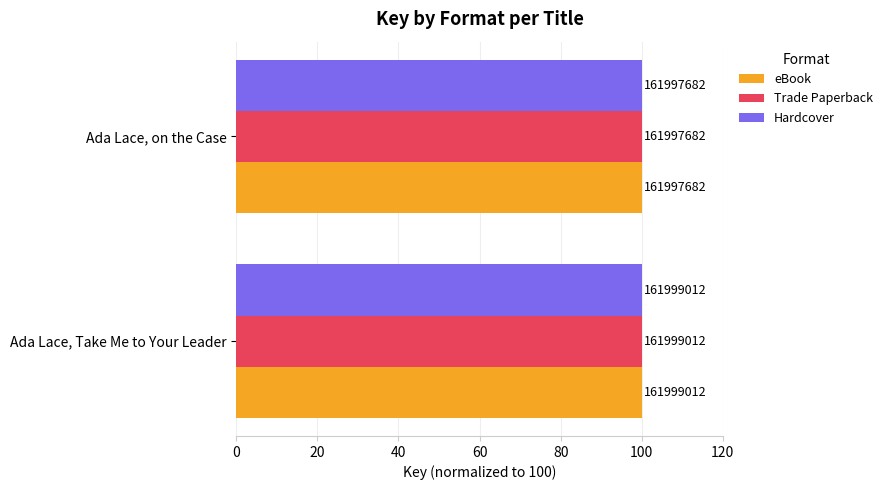

What is the value of the eBook bar at the 2nd from the left?

100.0